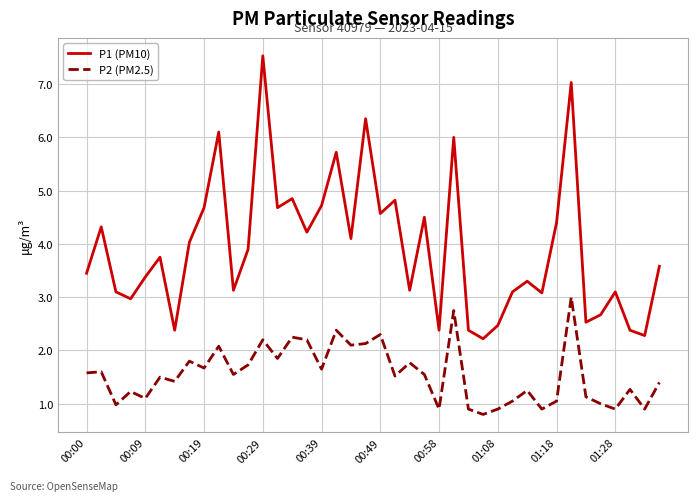

How many lines are shown in the chart?

2